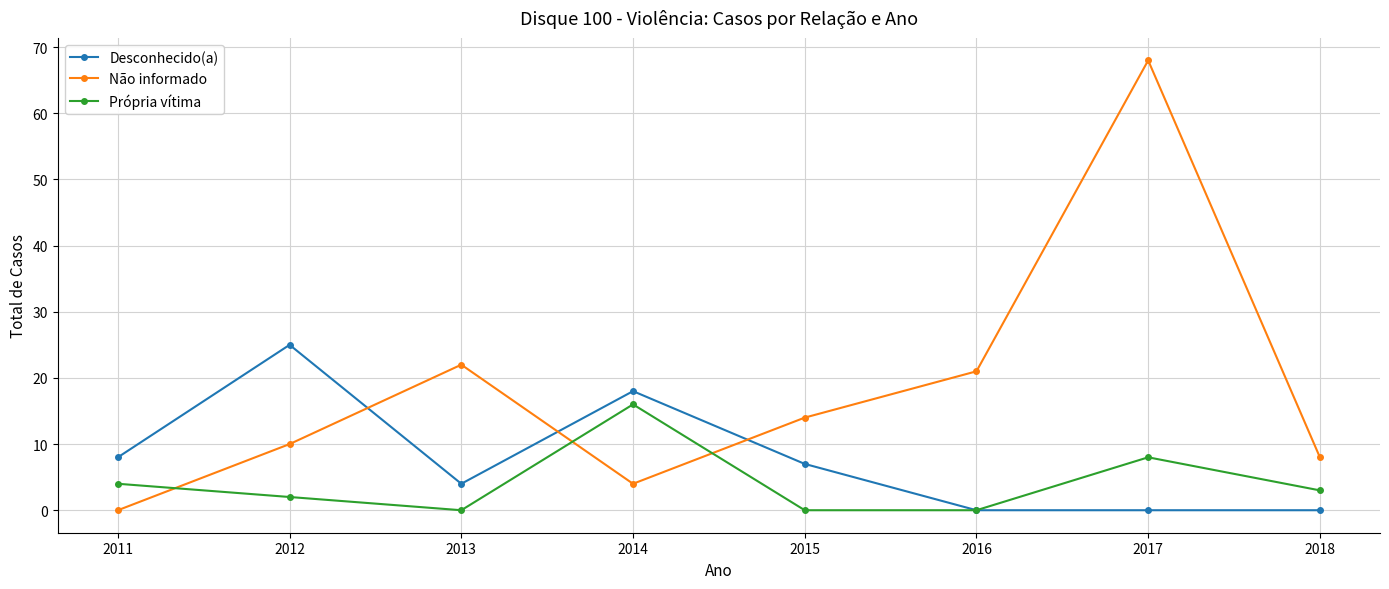

In Própria vítima, how many points are higher than both neighbors (excluding endpoints)?

2